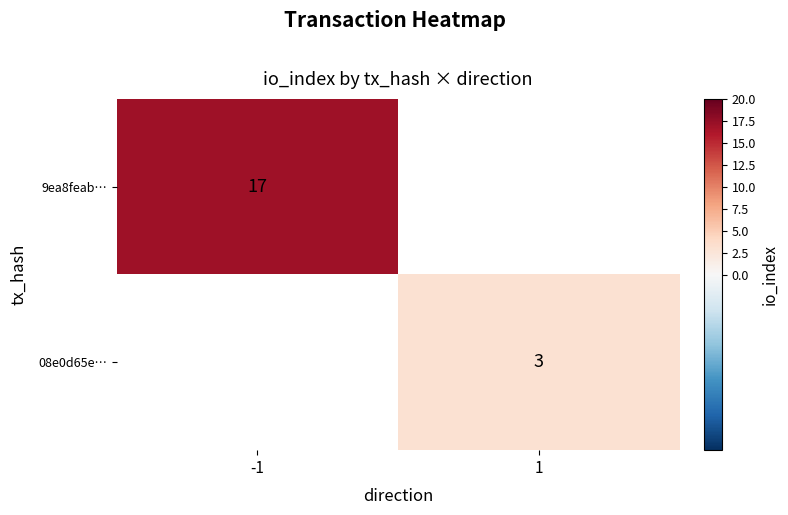

What is the maximum value shown in the chart?

17.0